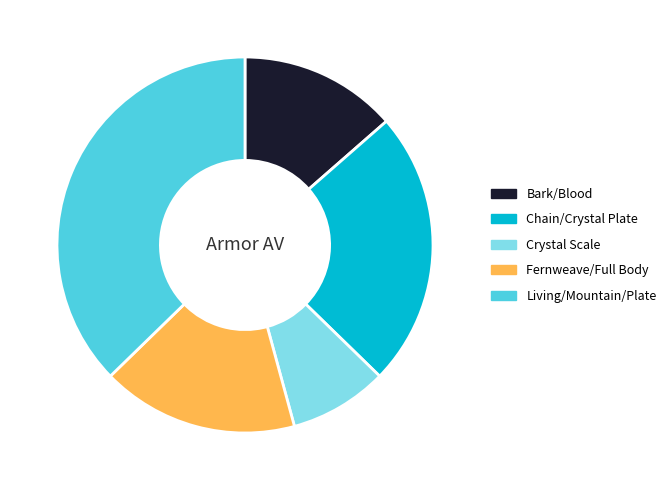

Count the number of slices in the pie.

5